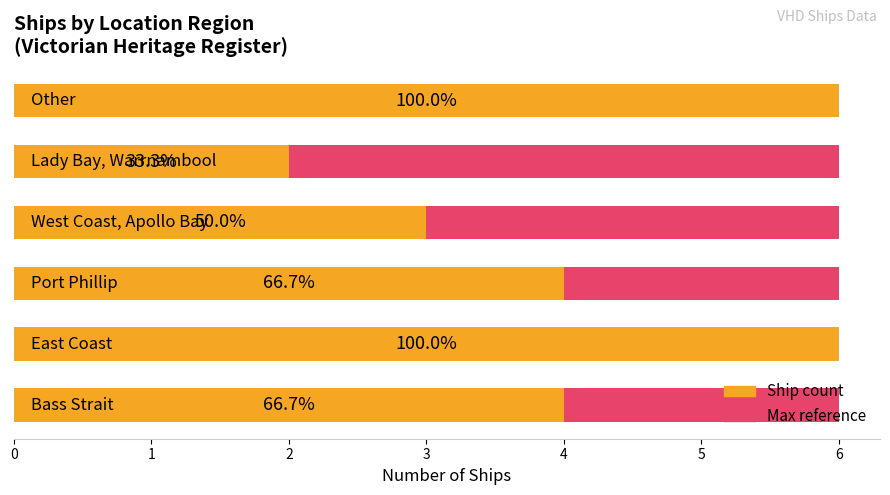

The value of Maximum count at 2 is 0.8. True or false?

False